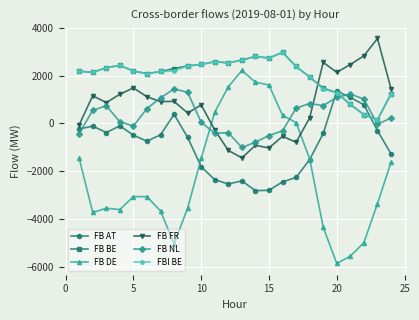

True or false: FB NL has more than 1 interior local peaks.

True